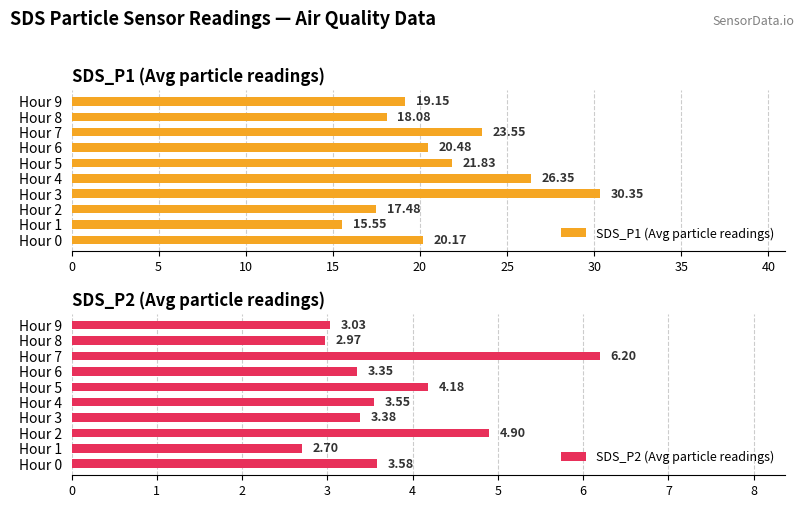

What is the minimum value shown in the chart?

2.7